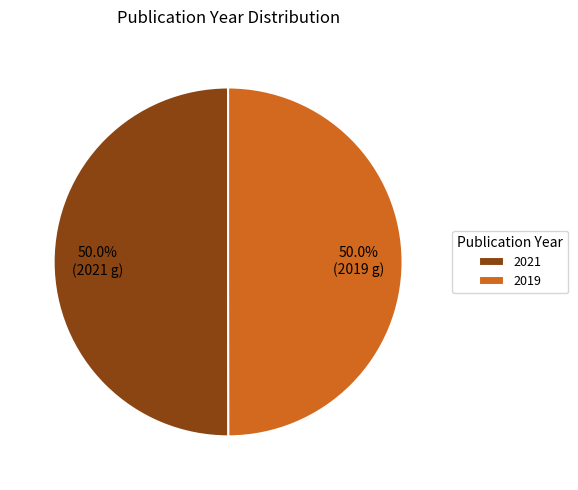

True or false: 2021 accounts for 59% of the total.

False